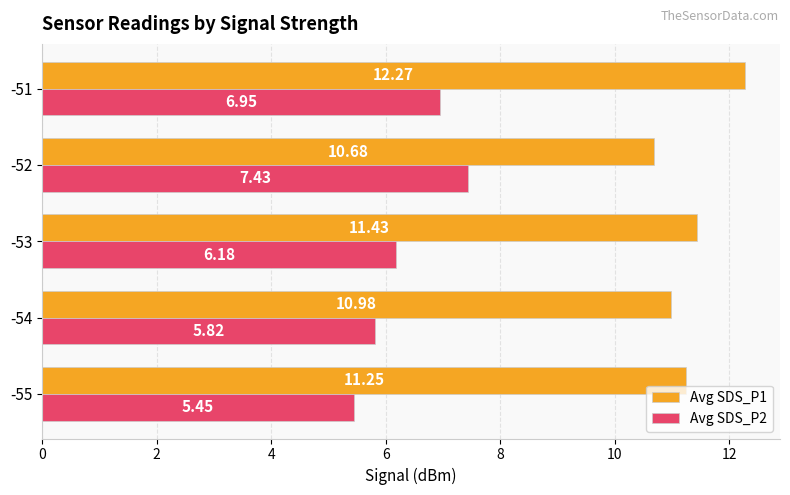

What is the sum of the Avg SDS_P2 values at -55 and -53?

11.6